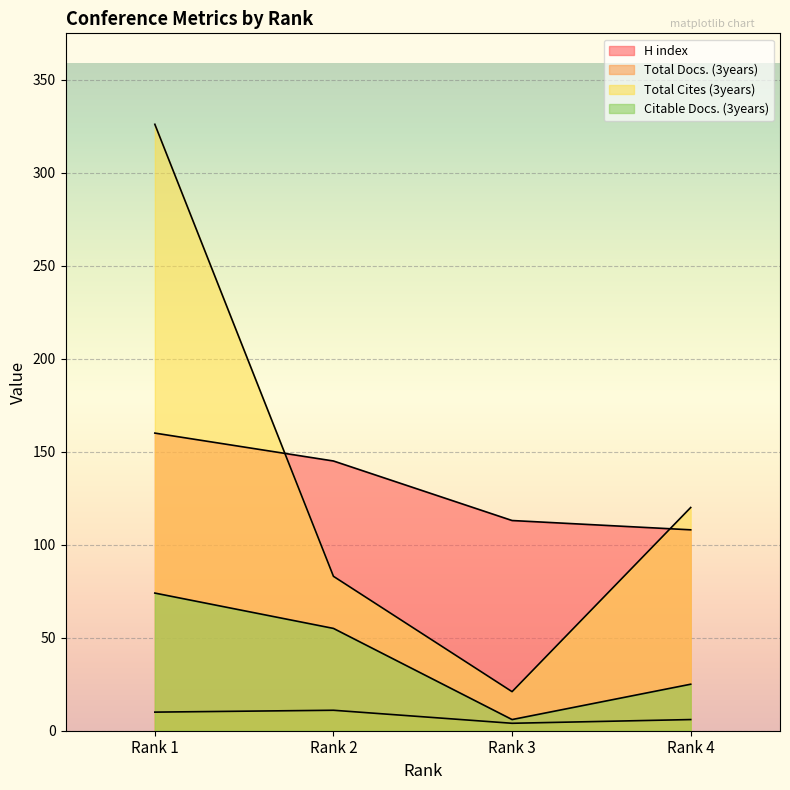

Where is H index nearest to the value 134?

Rank 2